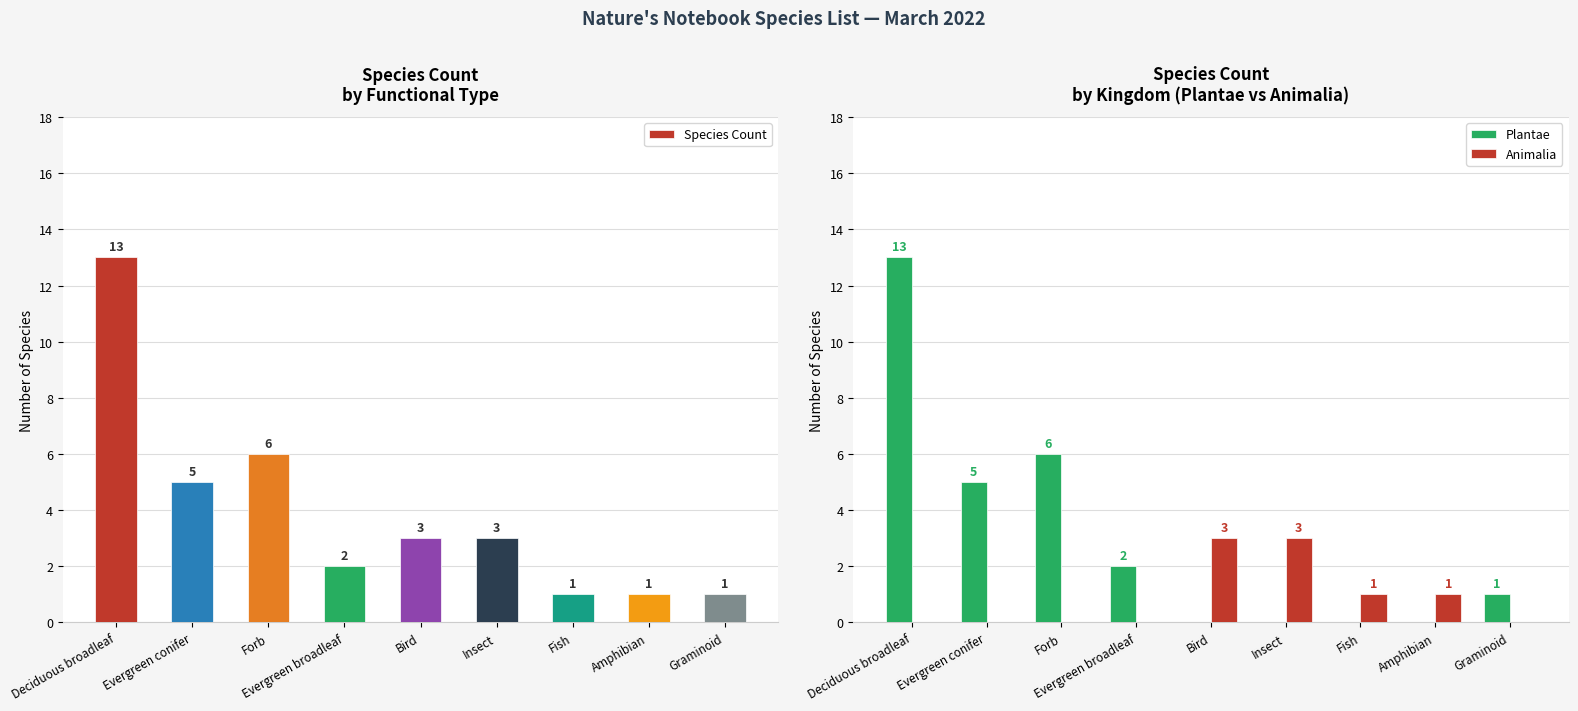

The value of Plantae at Insect is -9. True or false?

False